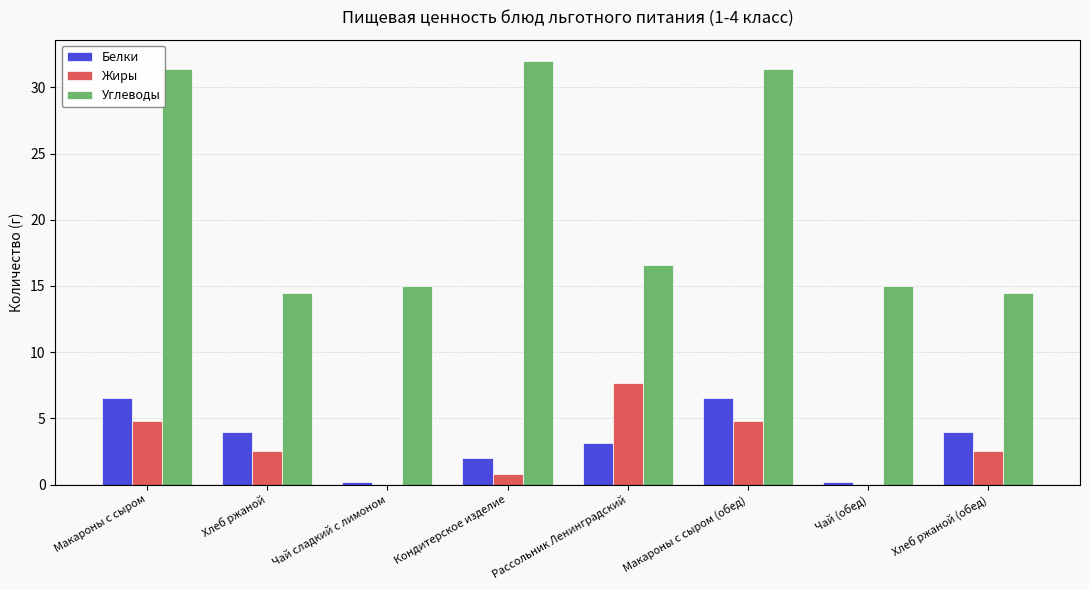

What is the total value across all series at Макароны с сыром?

42.7